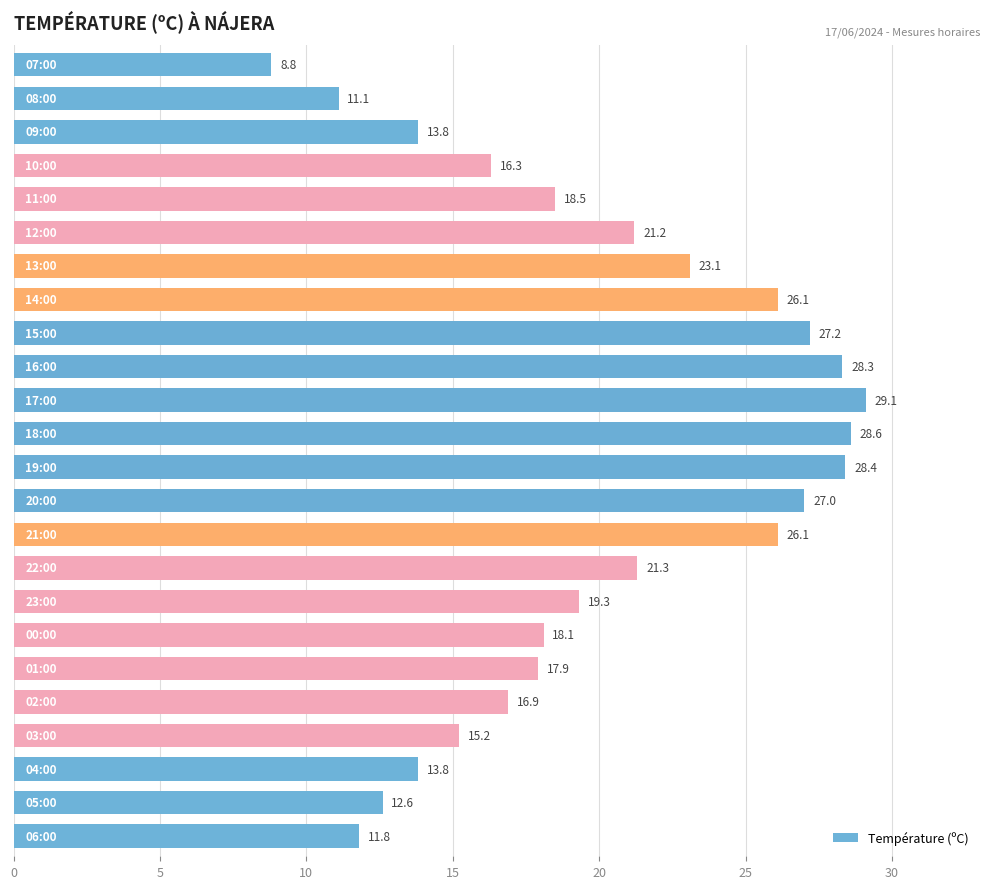

Reading bottom to top, transcribe all the data shown in this chart.

11.8	12.6	13.8	15.2	16.9	17.9	18.1	19.3	21.3	26.1	27.0	28.4	28.6	29.1	28.3	27.2	26.1	23.1	21.2	18.5	16.3	13.8	11.1	8.8